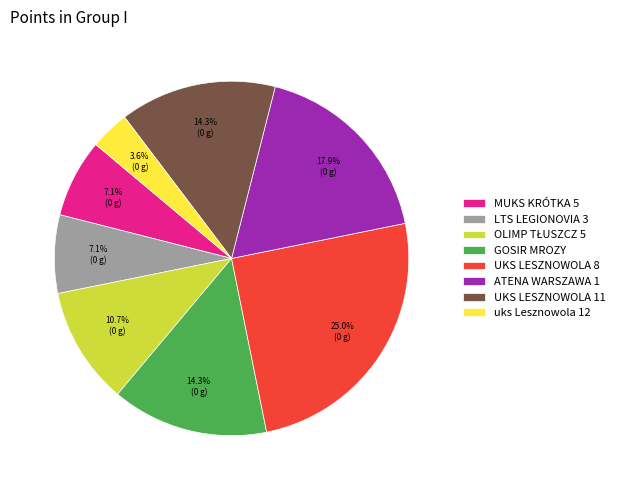

Does uks Lesznowola 12 represent more than half of the total?

No